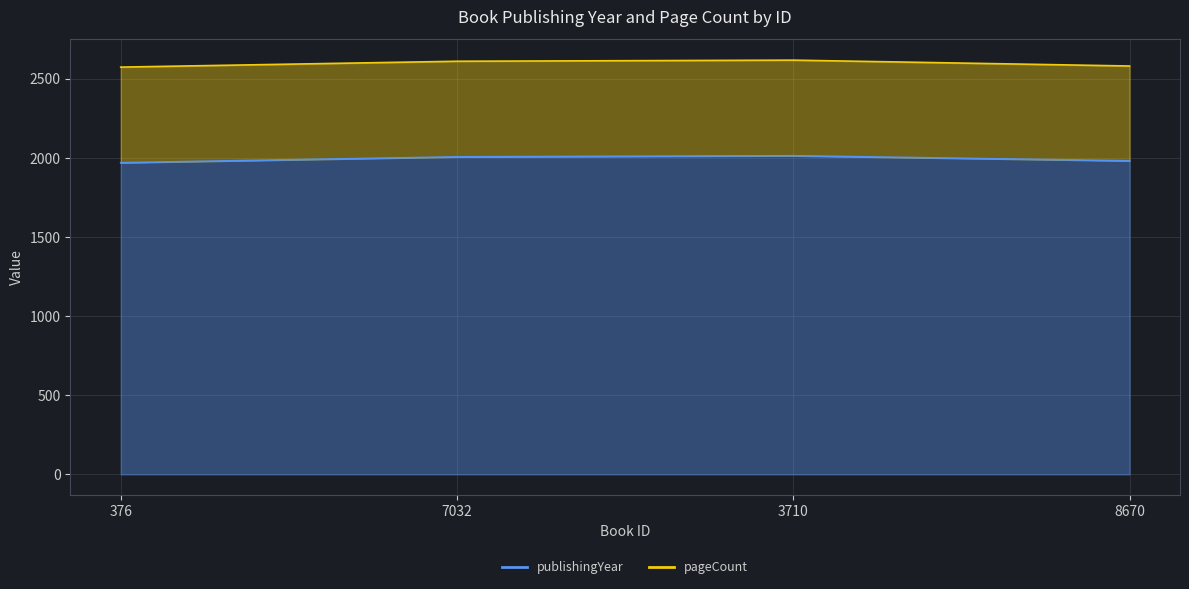

Where is the first local maximum?

3710